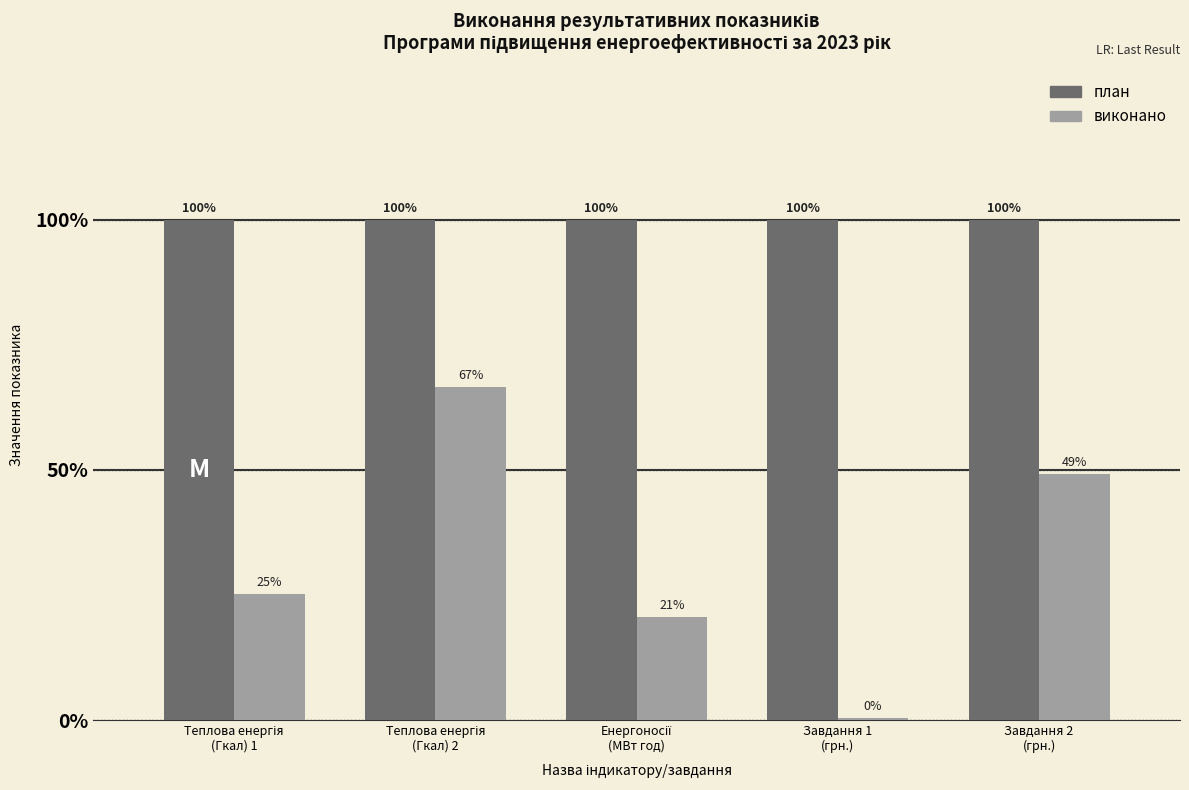

Which series has the largest total across all categories?

план